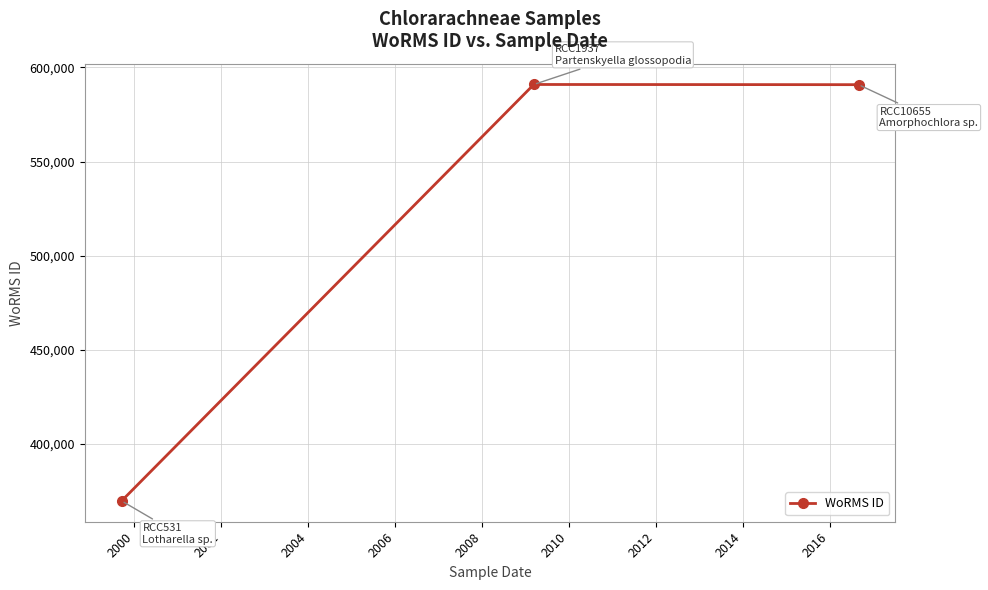

What is the maximum value shown in the chart?

590920